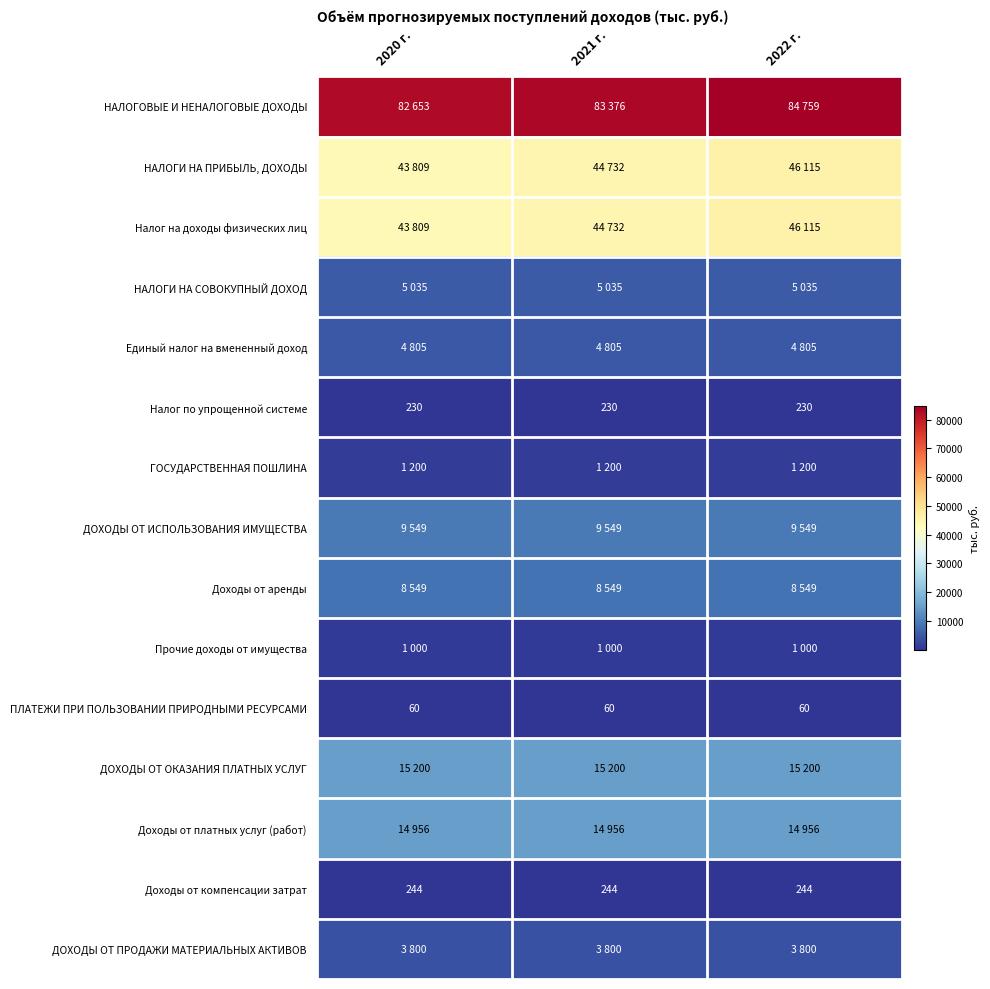

How many categories are shown in the chart?

3